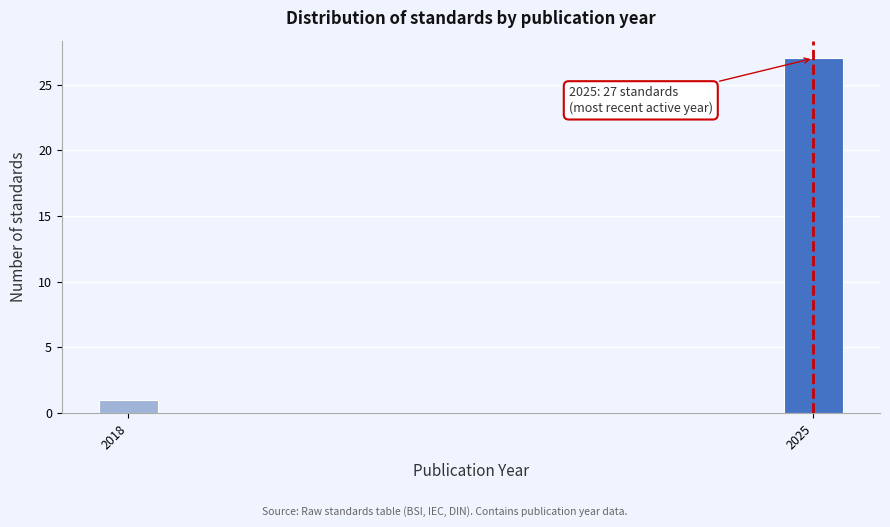

Reading left to right, list all the values displayed in this chart.

2018=1	2025=27